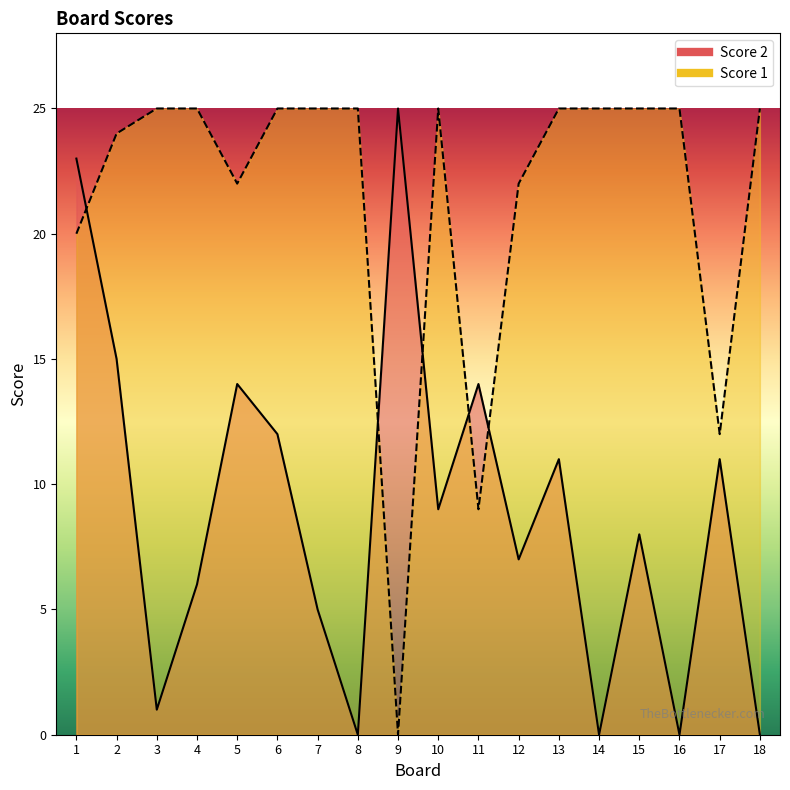

Count the number of categories in the chart.

18